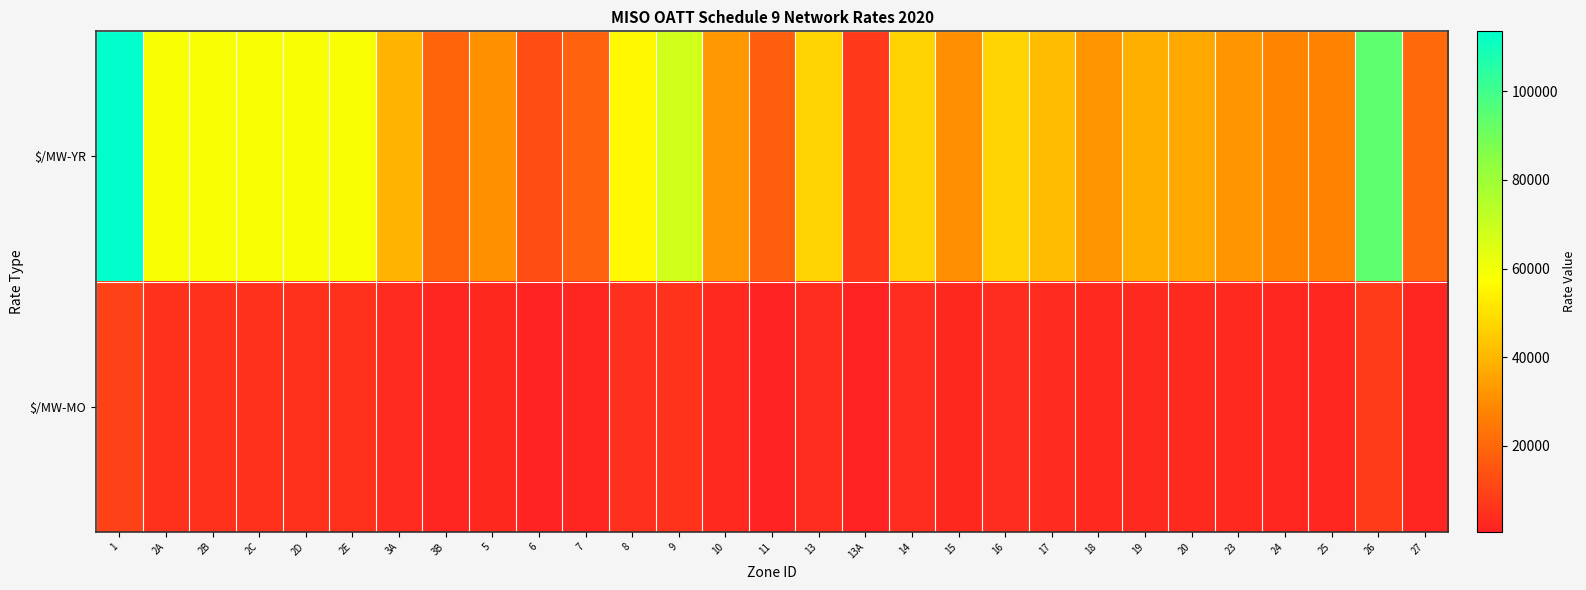

What is the maximum value shown in the chart?

113520.0